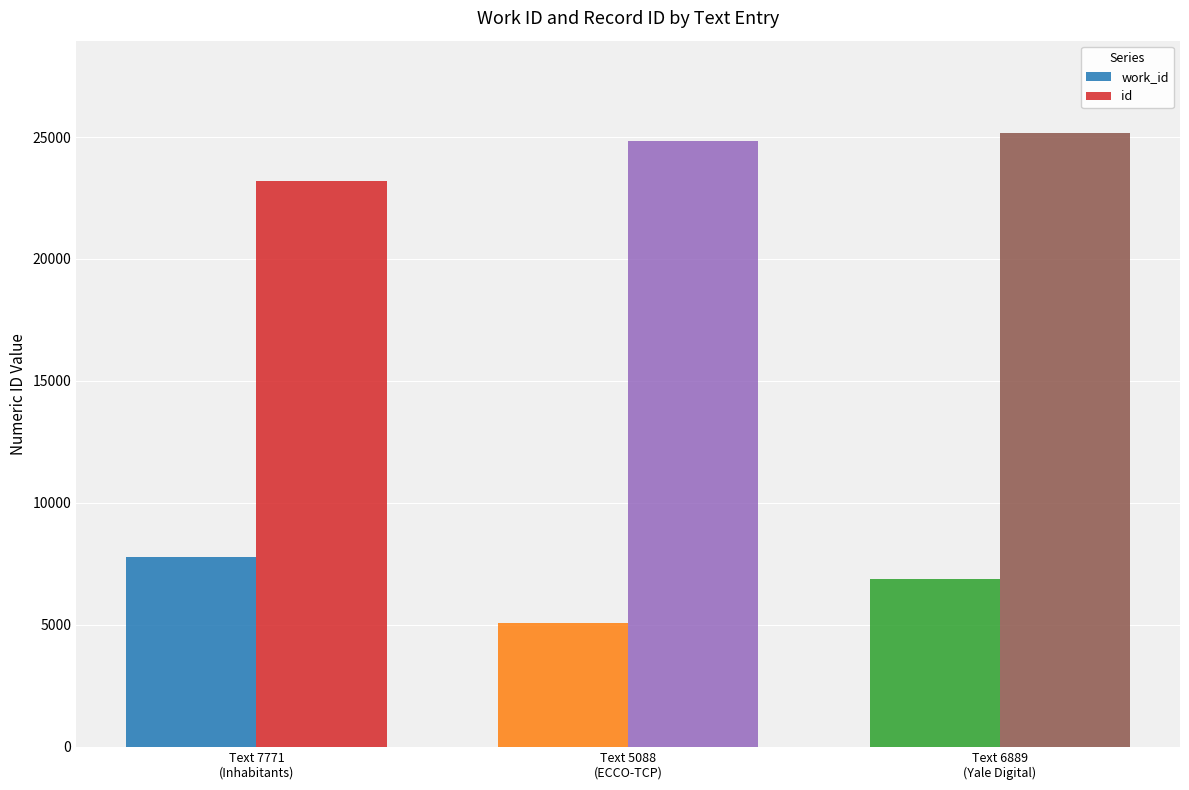

Reading left to right, list all the values displayed in this chart.

work_id: Text 7771
(Inhabitants)=7771	Text 5088
(ECCO-TCP)=5088	Text 6889
(Yale Digital)=6889
id: Text 7771
(Inhabitants)=23197	Text 5088
(ECCO-TCP)=24831	Text 6889
(Yale Digital)=25175